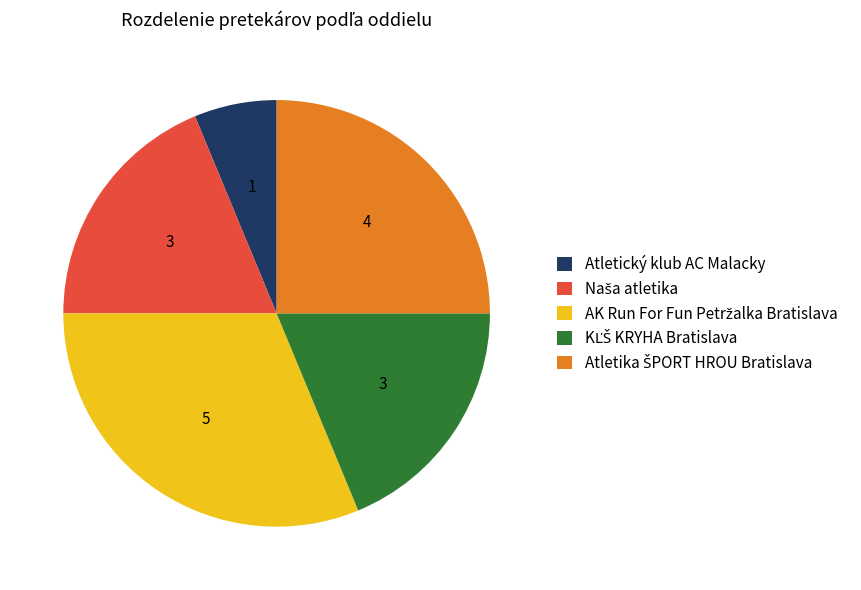

The Atletický klub AC Malacky slice represents 6% of the pie. True or false?

True